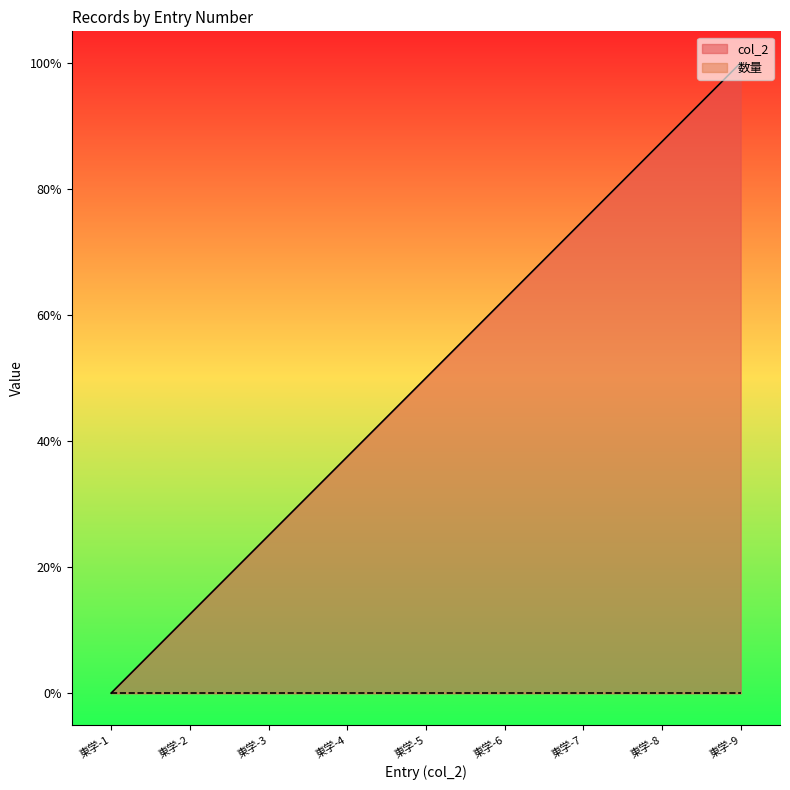

What is the difference between the maximum and second lowest values?

0.9